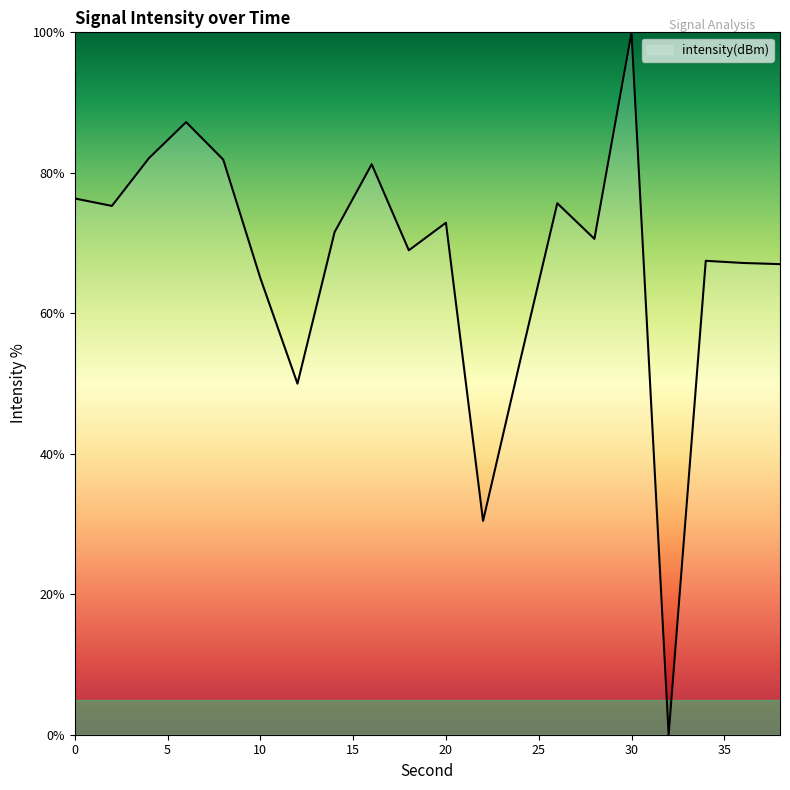

What is the greatest value displayed?

100.0